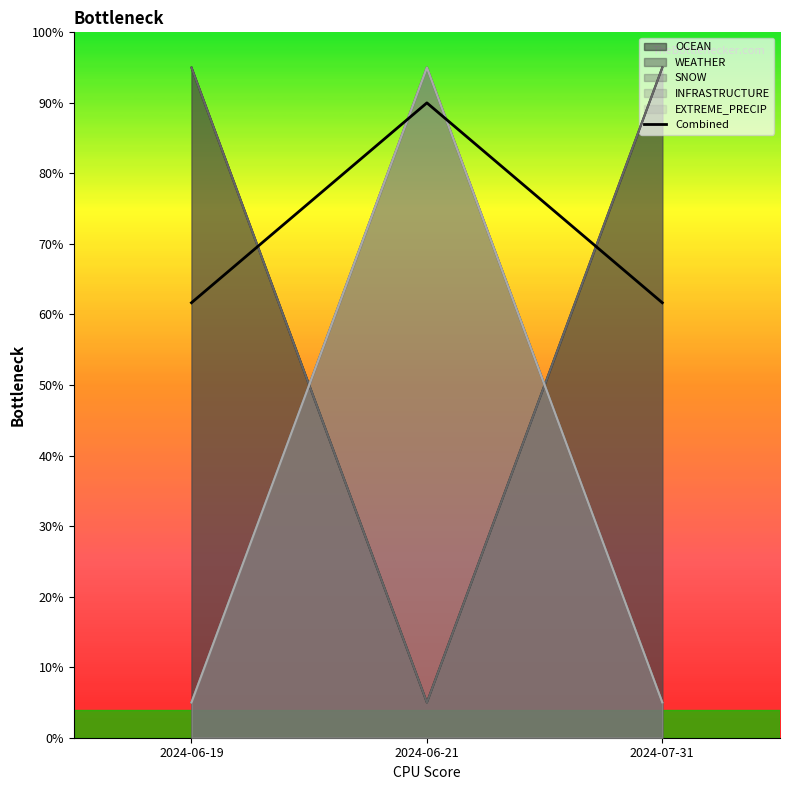

What is the label of the 3rd point from the right?

2024-06-19